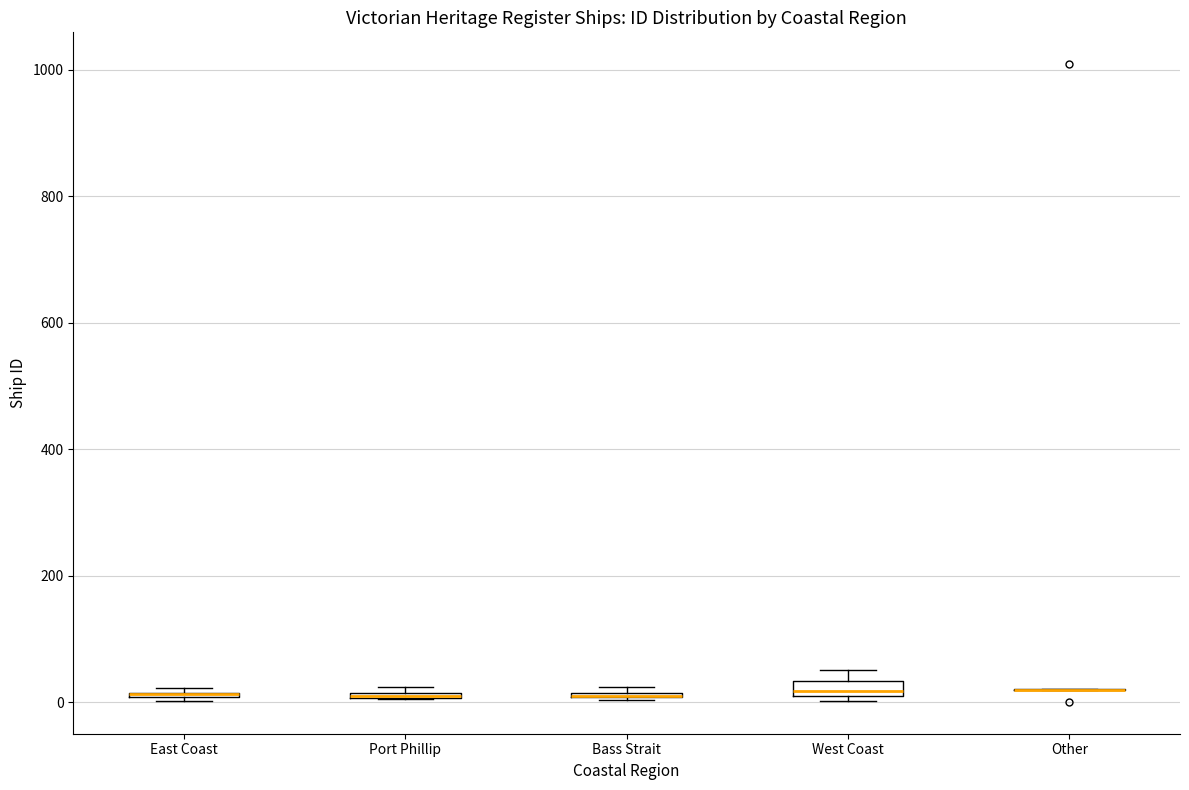

Where is the upper edge of the box for Bass Strait on the y-axis? The values are not printed on the chart, so give them approximately, as read against the axis.

20